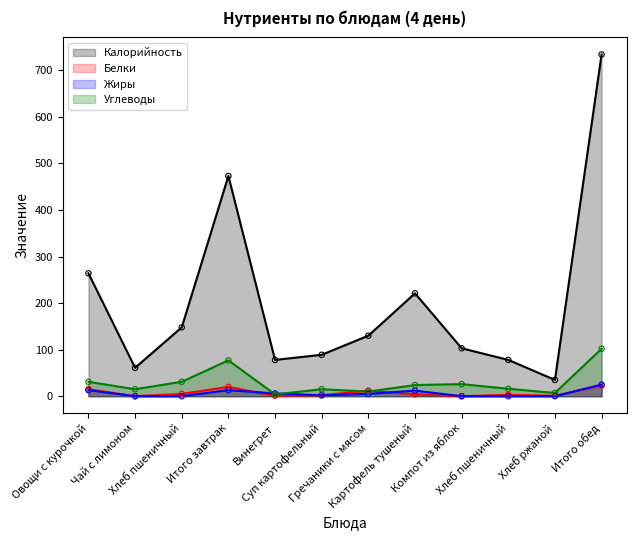

What are all the series names shown in the legend?

Калорийность, Белки, Жиры, Углеводы